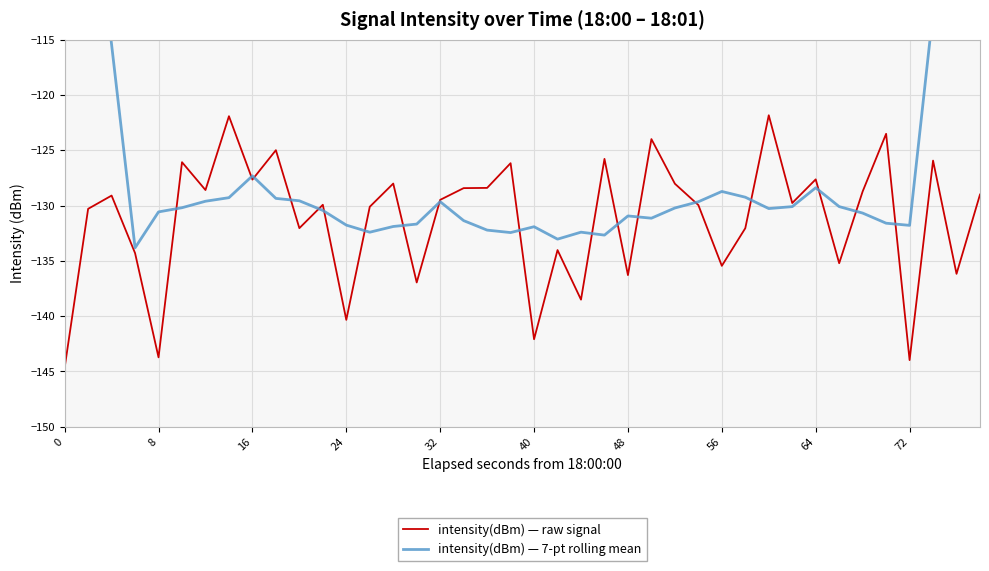

Reading left to right, extract all data points from this chart.

intensity(dBm) — raw signal: -144.7	-130.3	-129.1	-134.3	-143.7	-126.1	-128.6	-121.9	-127.7	-125.0	-132.0	-129.9	-140.3	-130.1	-128.0	-137.0	-129.5	-128.4	-128.4	-126.2	-142.1	-134.0	-138.5	-125.8	-136.3	-124.0	-128.0	-130.0	-135.4	-132.0	-121.8	-129.8	-127.6	-135.2	-128.7	-123.5	-144.0	-125.9	-136.2	-129.0
intensity(dBm) — 7-pt rolling mean: -76.9	-97.4	-115.4	-133.8	-130.6	-130.2	-129.6	-129.3	-127.3	-129.4	-129.6	-130.4	-131.8	-132.4	-131.9	-131.7	-129.7	-131.4	-132.2	-132.4	-131.9	-133.0	-132.4	-132.7	-130.9	-131.1	-130.2	-129.7	-128.7	-129.2	-130.3	-130.1	-128.4	-130.1	-130.7	-131.6	-131.8	-112.5	-94.1	-76.4